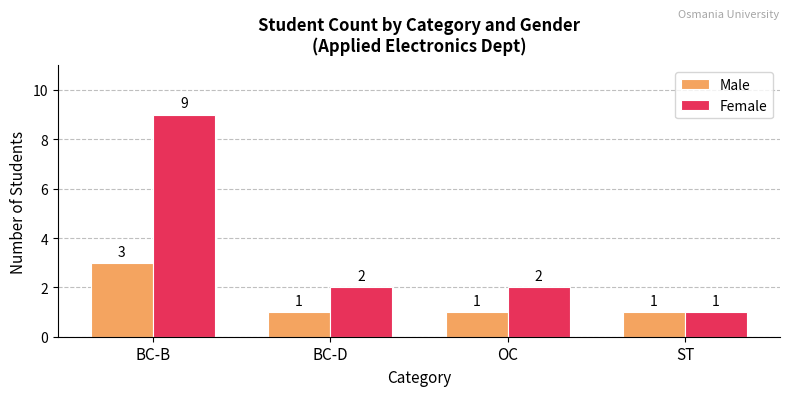

What is the total value across all series at ST?

2